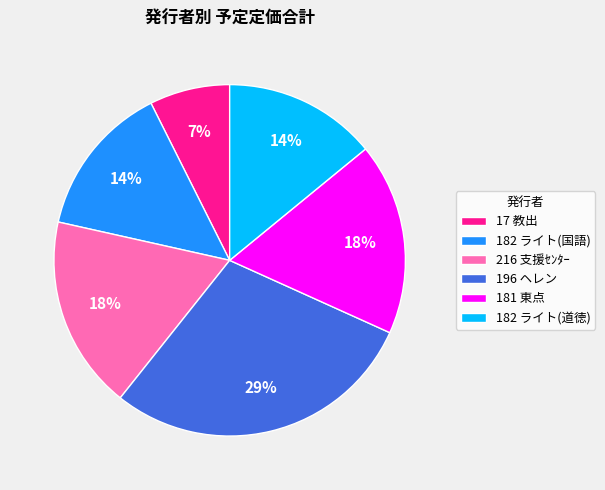

Approximately how many times larger is the value at 196 ヘレン compared to 181 東点?

1.6